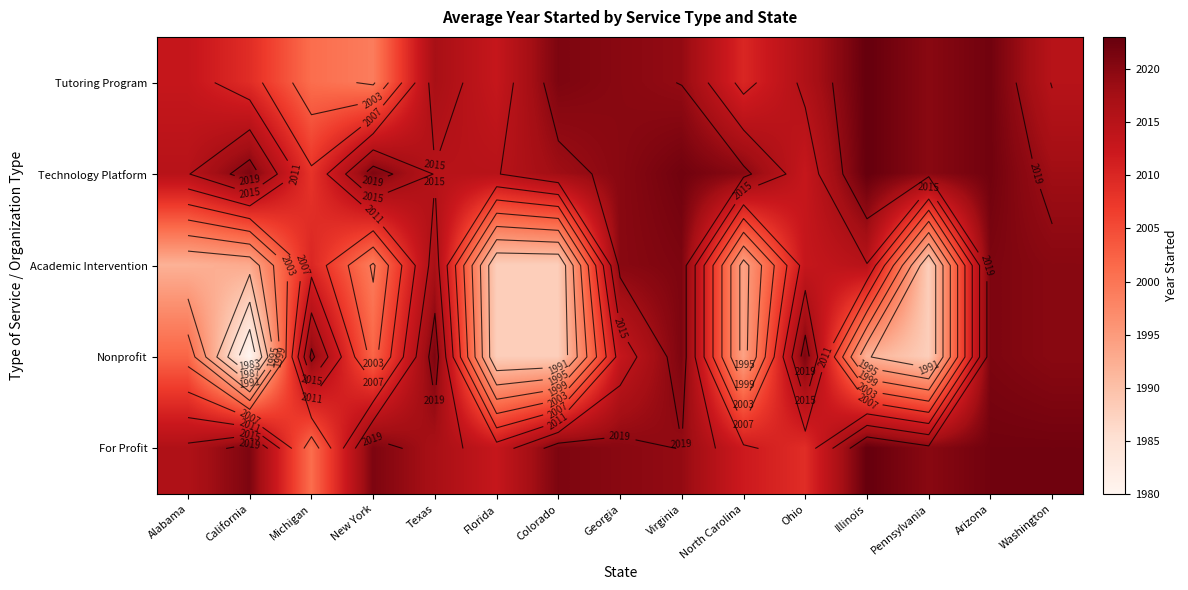

What is the minimum value shown in the chart?

1980